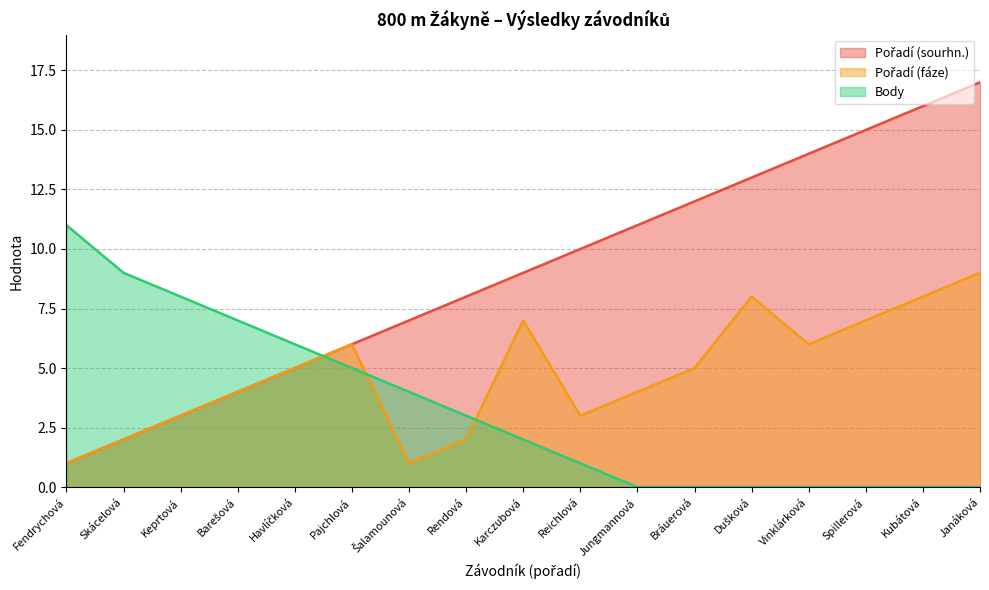

Which series has the largest total across all categories?

Pořadí (sourhn.)